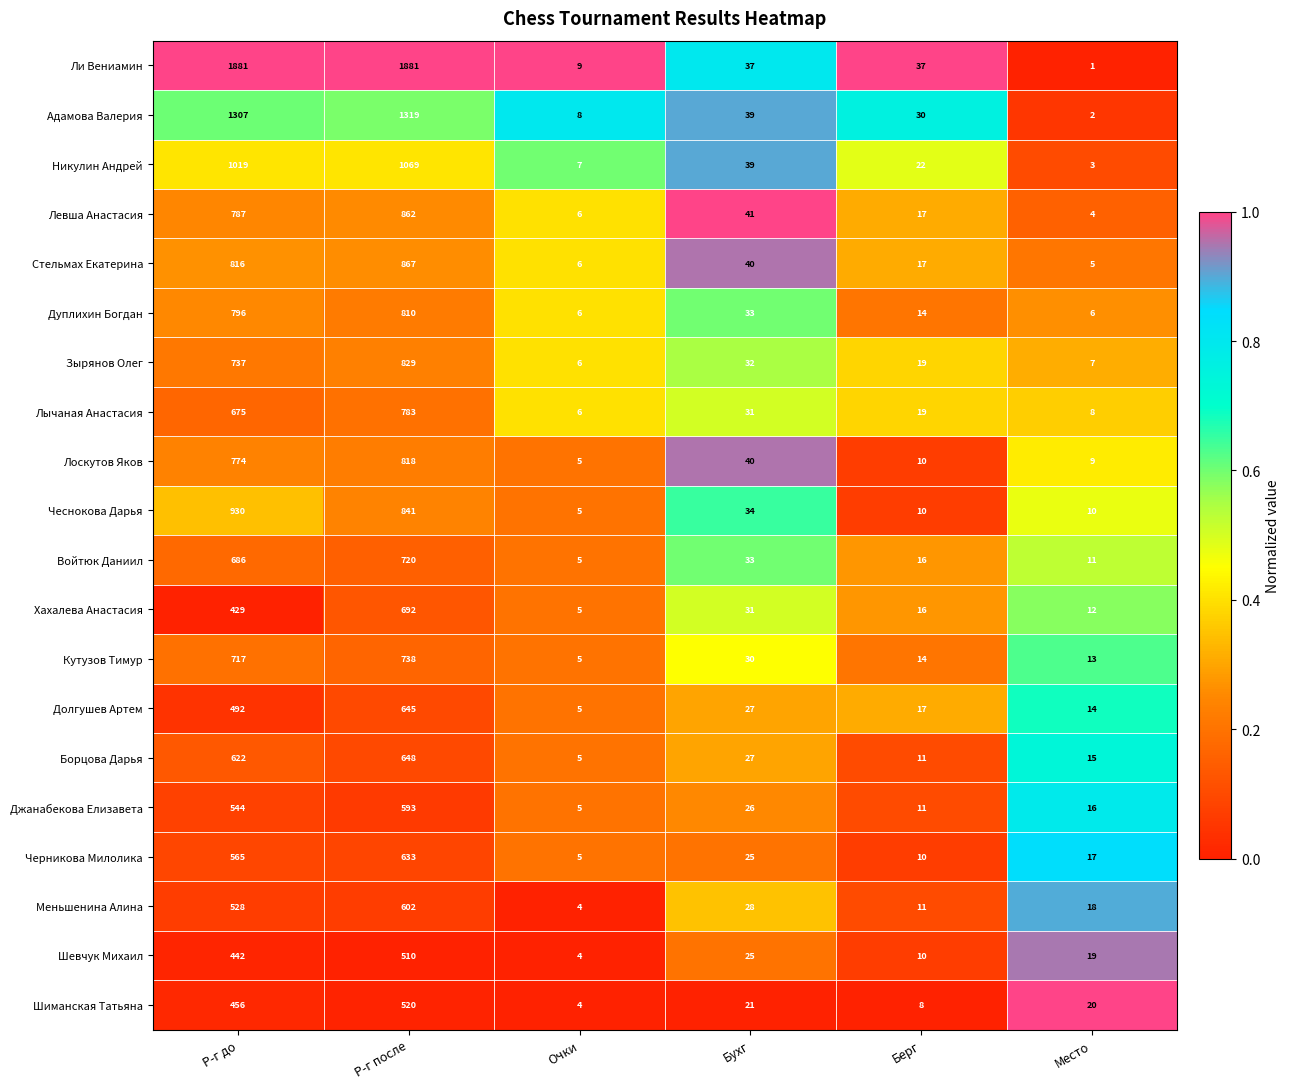

Which category has the lowest value across all series?

Место